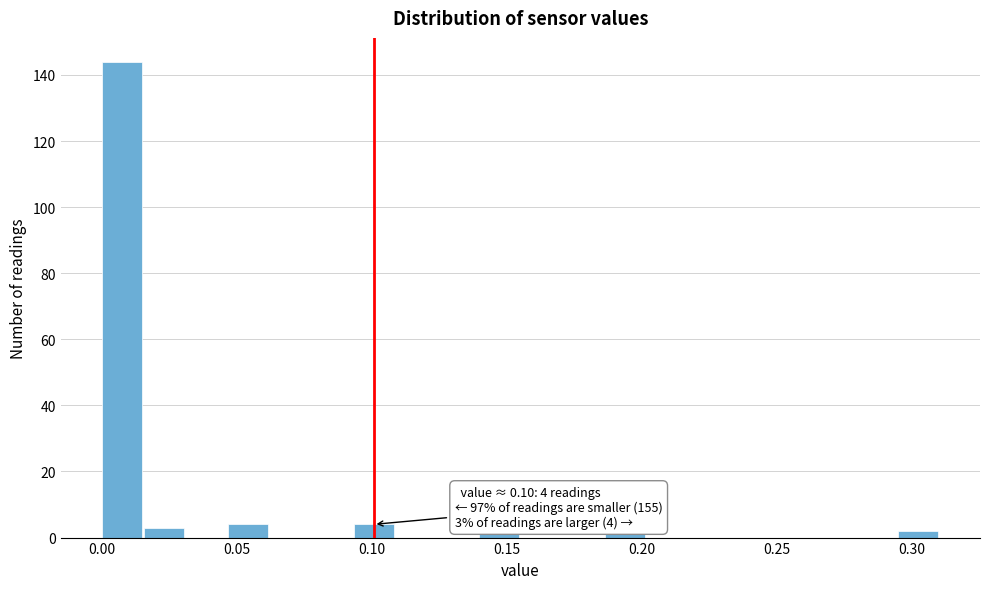

Read against the x-axis, roughly where is the centre of the tallest bar?

0.010